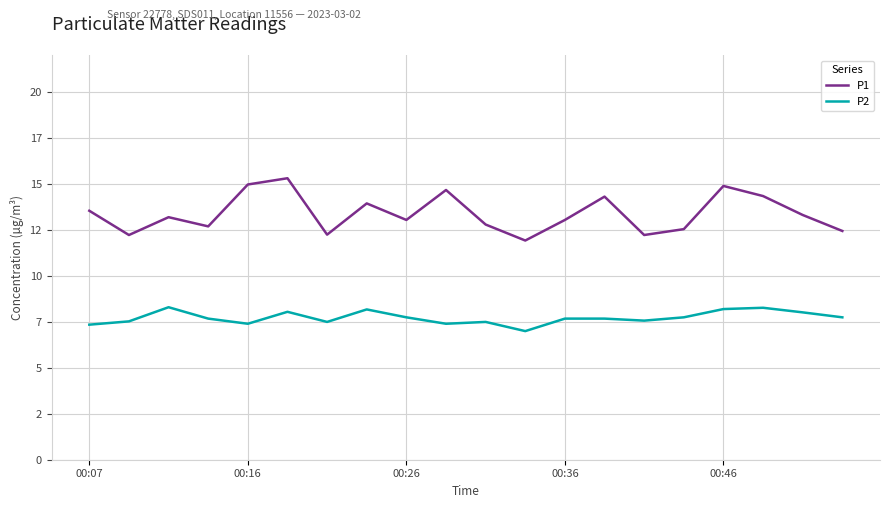

Which series has the largest total across all categories?

P1